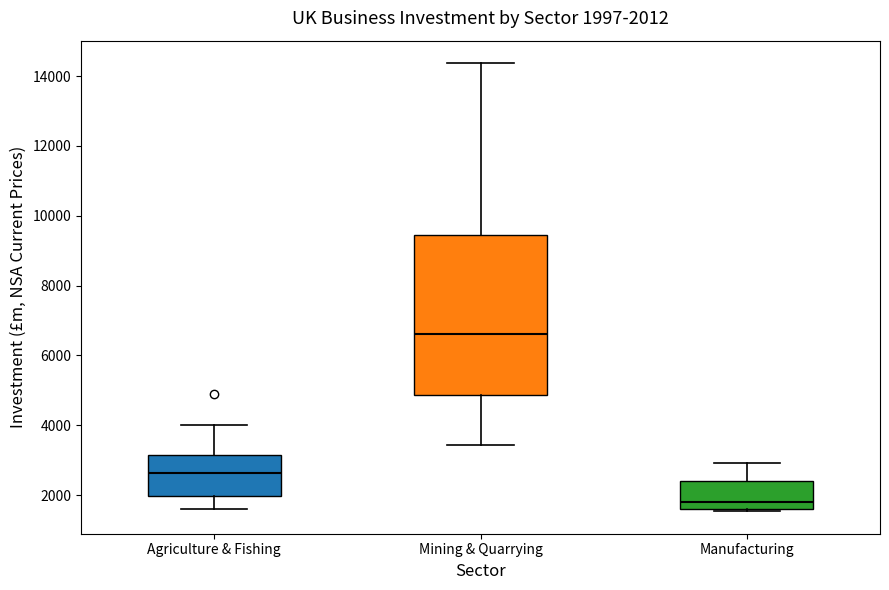

Which box has the lowest median line?

Manufacturing